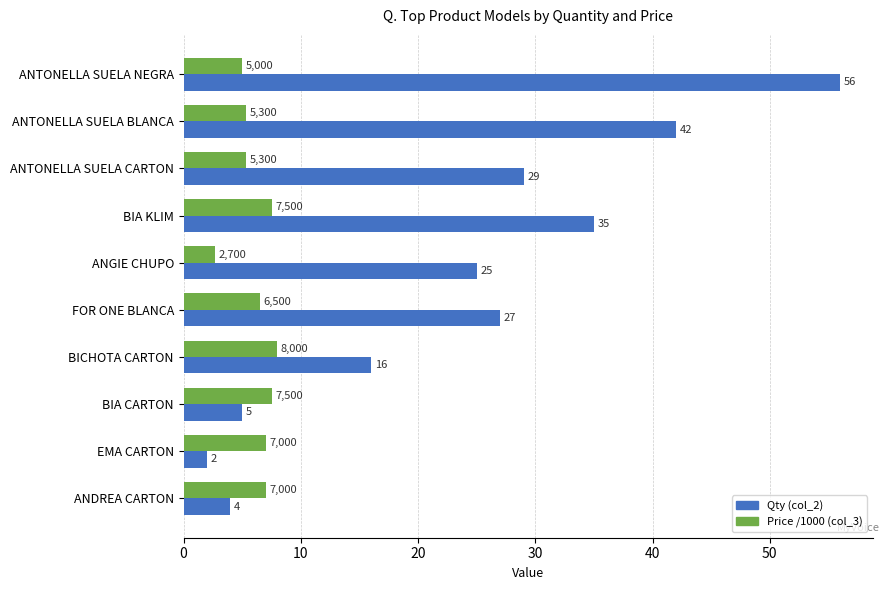

List the labels in order of Qty (col_2) value, smallest first.

EMA CARTON, ANDREA CARTON, BIA CARTON, BICHOTA CARTON, ANGIE CHUPO, FOR ONE BLANCA, ANTONELLA SUELA CARTON, BIA KLIM, ANTONELLA SUELA BLANCA, ANTONELLA SUELA NEGRA